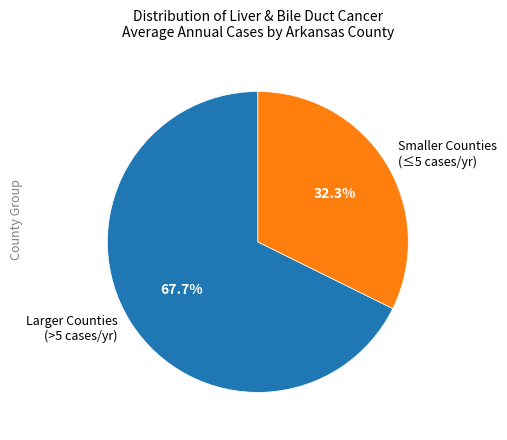

What is the smallest slice in the pie chart?

Smaller Counties (≤5 cases/yr)